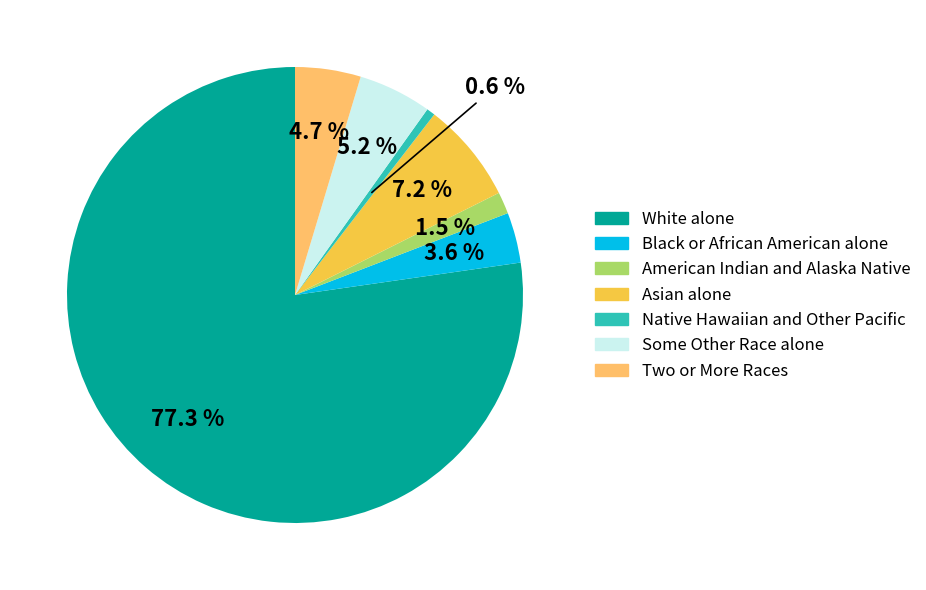

Does any single category account for the majority?

Yes